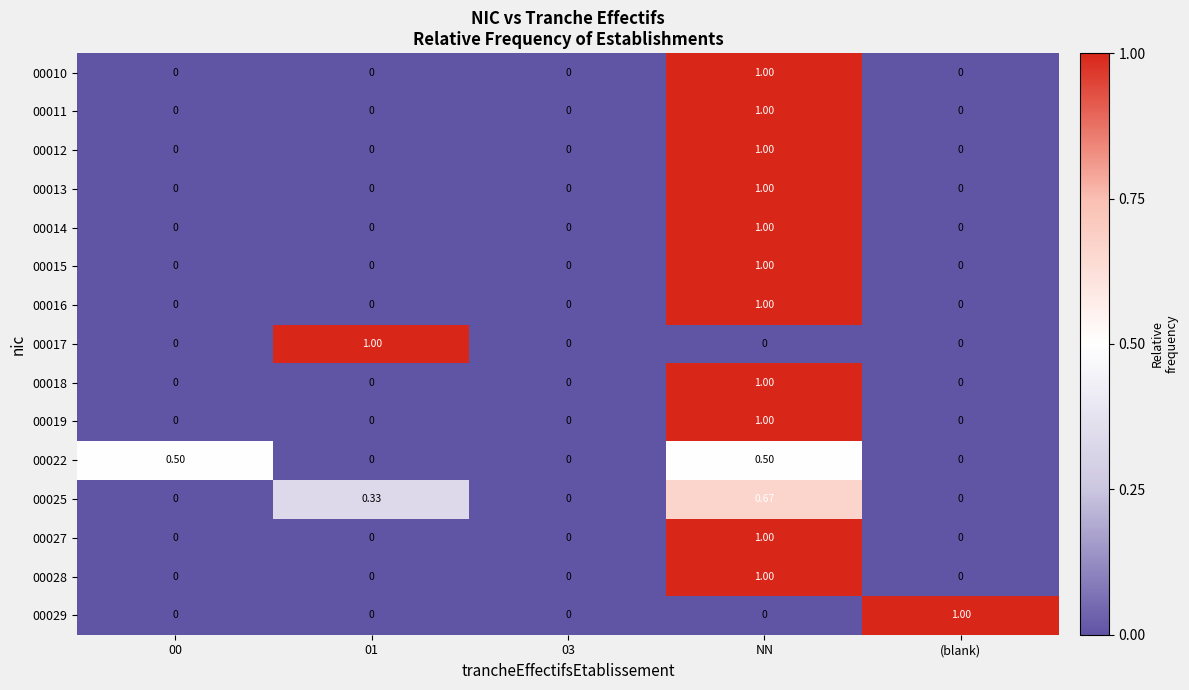

At which category is the sum across all series the highest?

NN